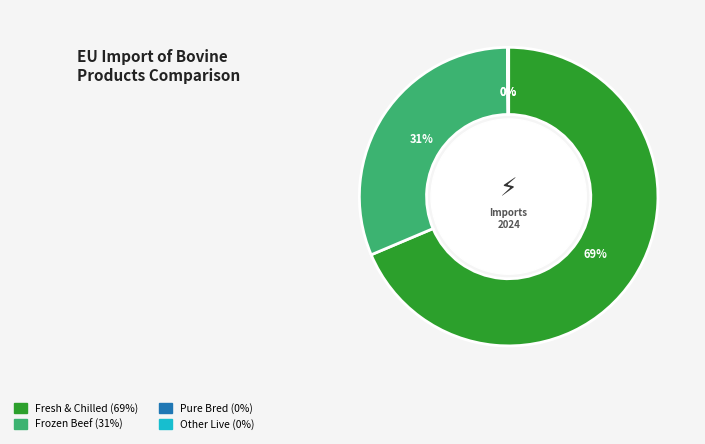

To the nearest percent, what is the average slice percentage?

25%